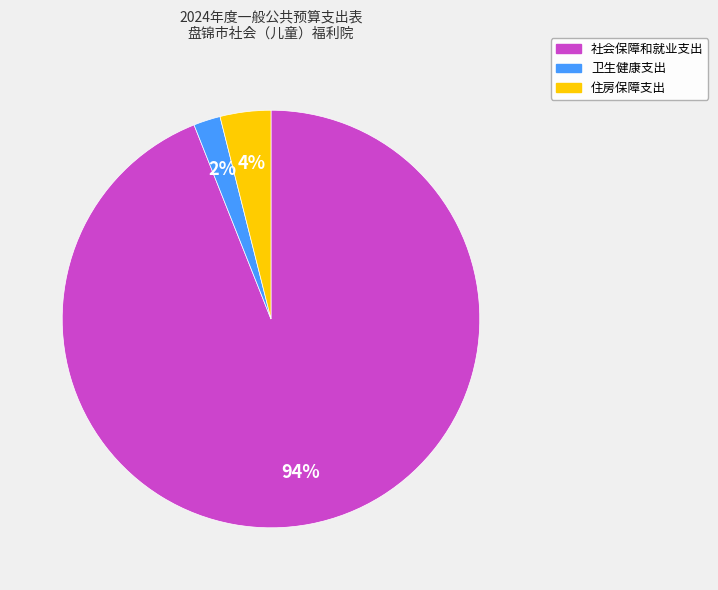

Between 社会保障和就业支出 and 住房保障支出, which is larger?

社会保障和就业支出